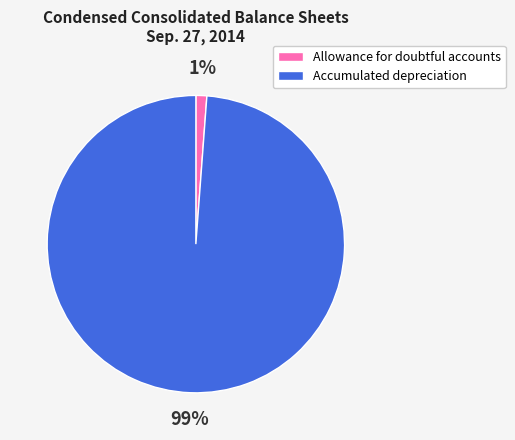

Count the number of slices in the pie.

2